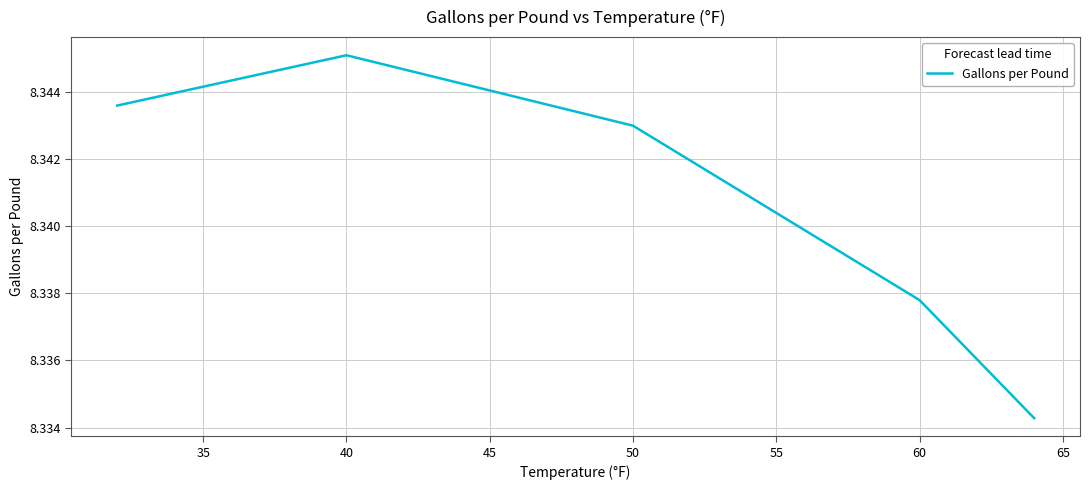

What is the maximum value shown in the chart?

8.3